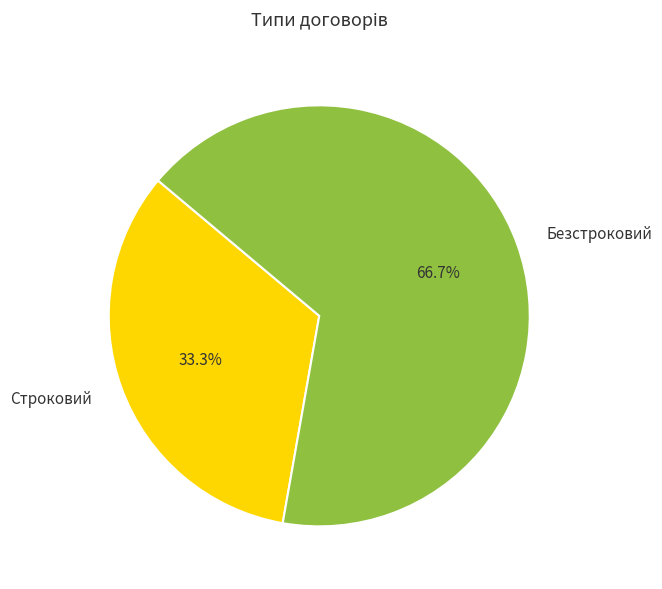

Which category accounts for the majority?

Безстроковий